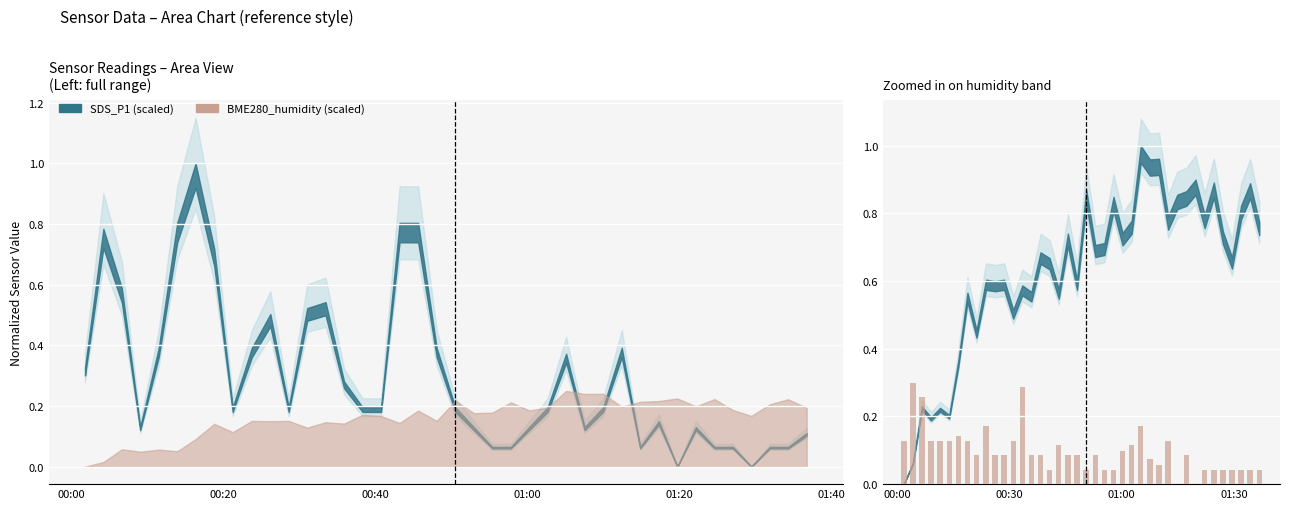

How many values exceed 0?

38